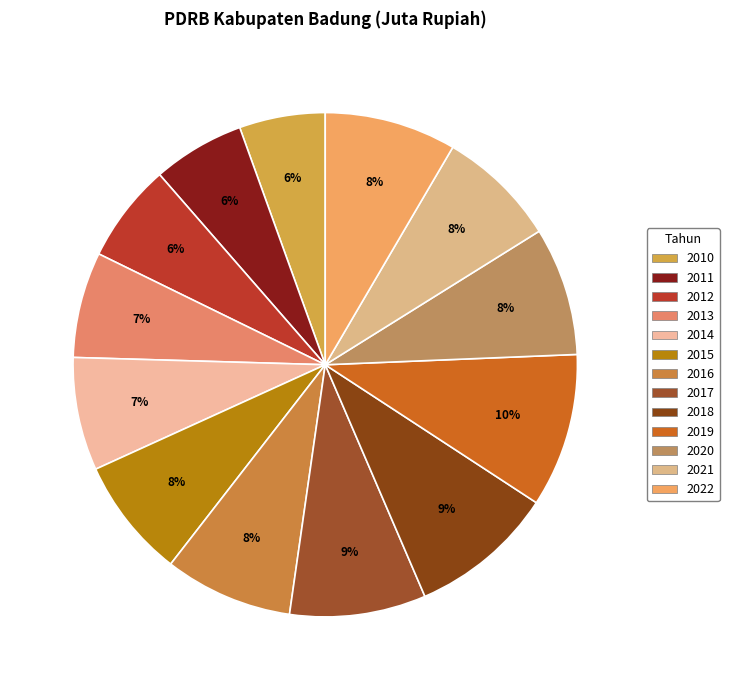

The 2013 slice represents 7% of the pie. True or false?

True